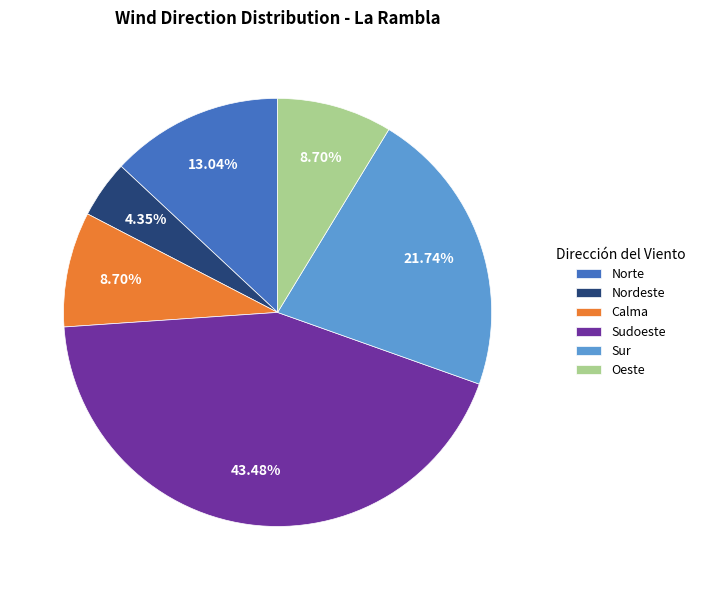

To the nearest percent, what portion does Sur represent?

22%